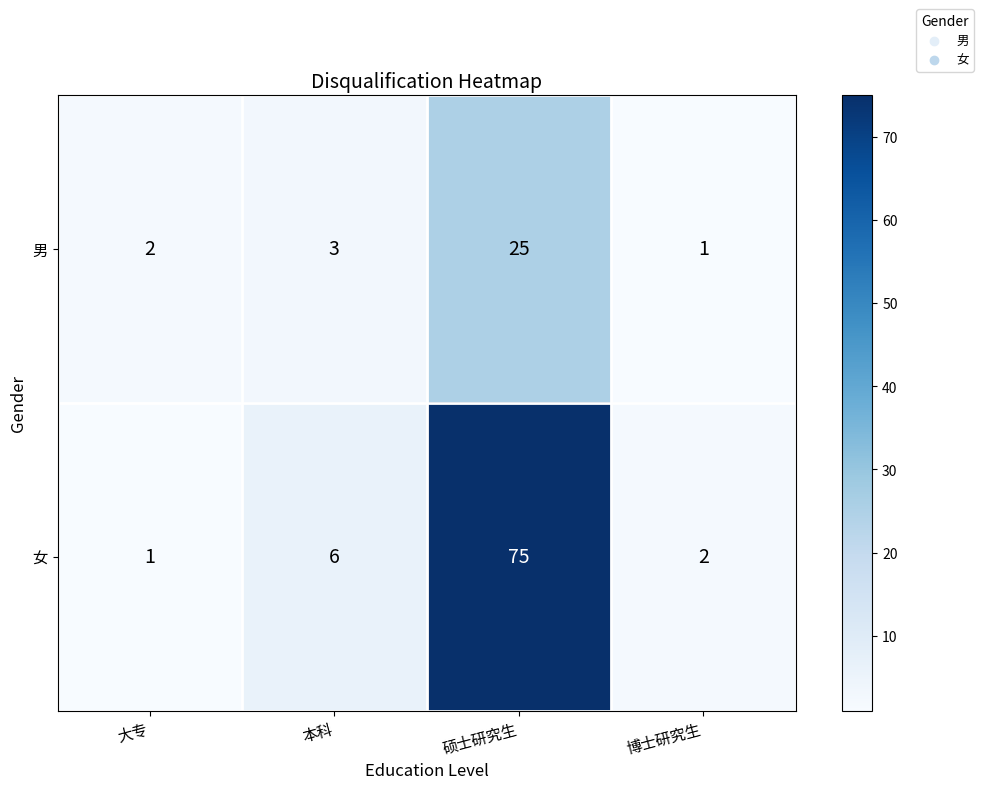

What is the difference between the maximum and minimum values in the 男 series?

24